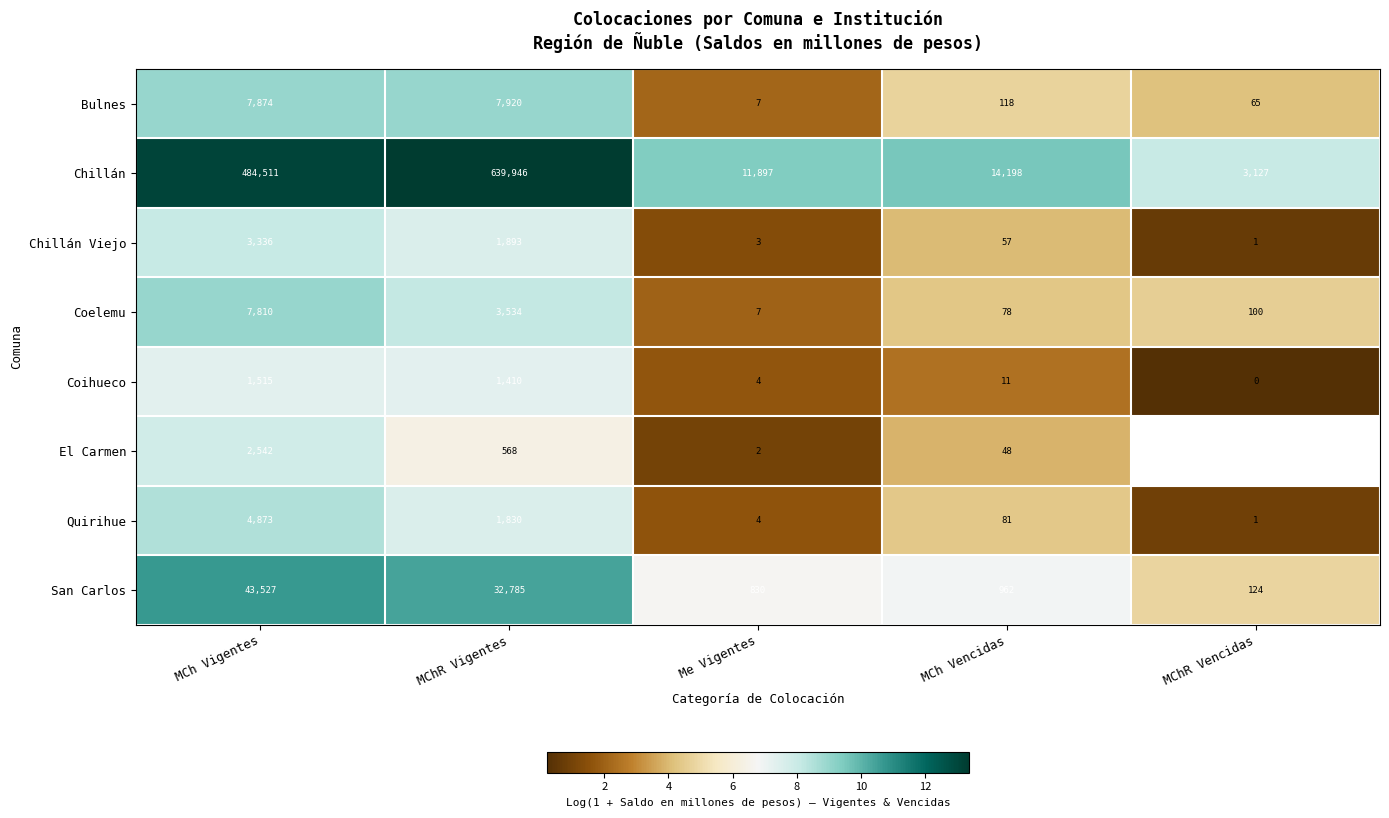

What is the total value across all series at MChR Vigentes?

689886.0